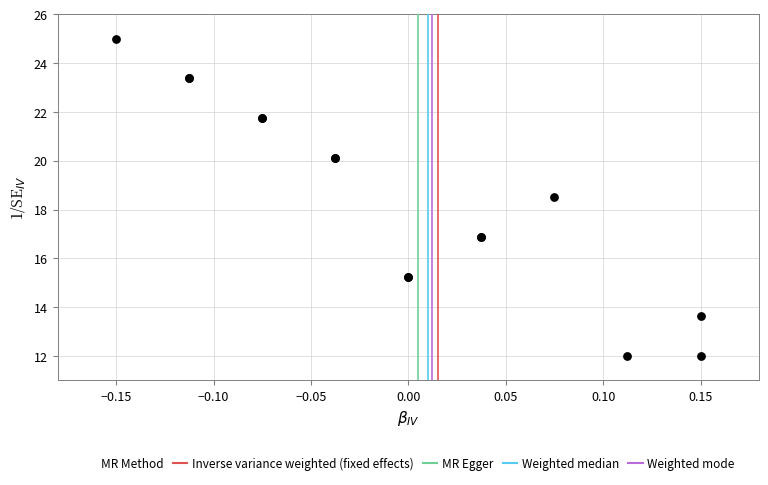

What Y value in the scatter plot is closest to 18?

18.5